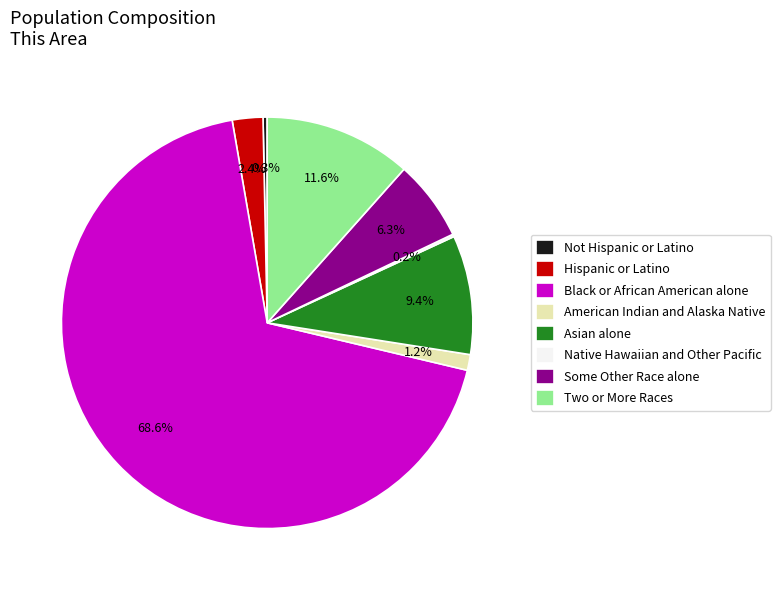

What percentage is NOT represented by Black or African American alone?

31.4%